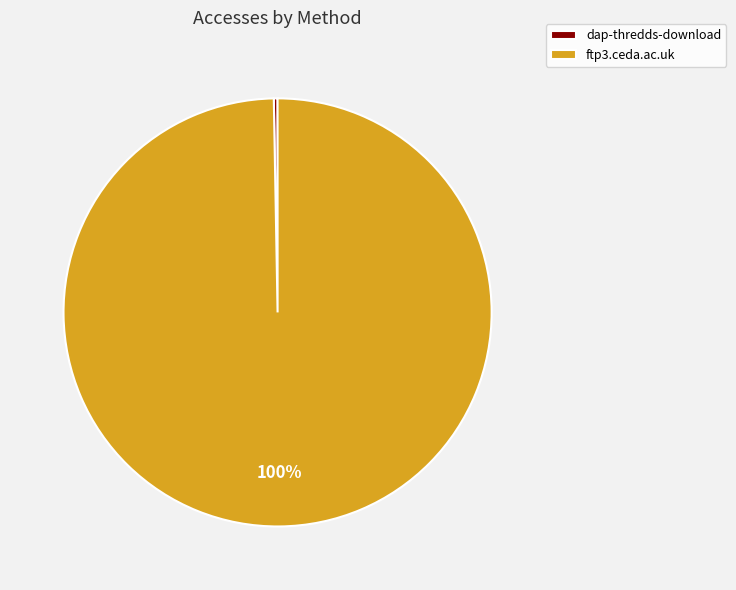

To the nearest percent, what is the combined percentage of dap-thredds-download and ftp3.ceda.ac.uk?

100%